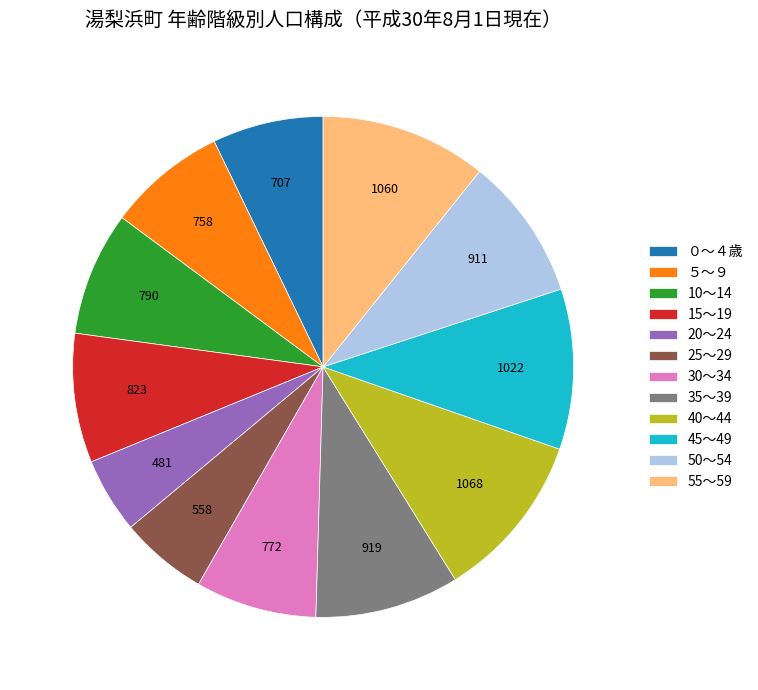

The 45～49 slice represents 10% of the pie. True or false?

True